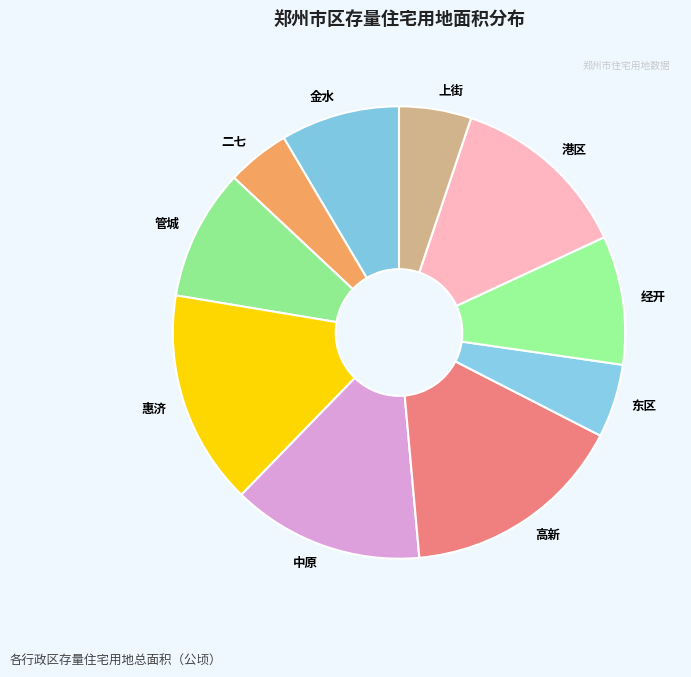

The 东区 slice represents 5% of the pie. True or false?

True